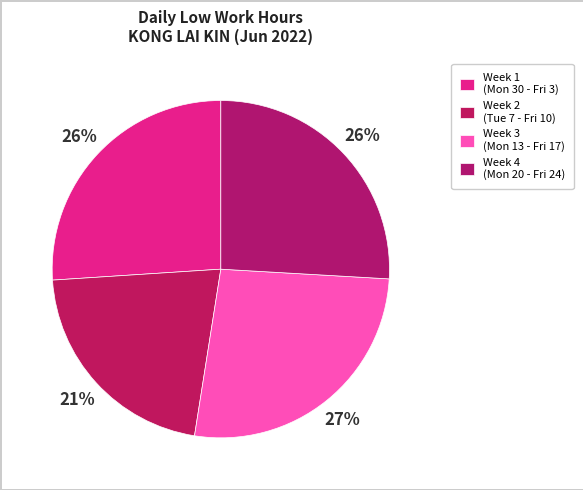

How many slices are in this pie chart?

4